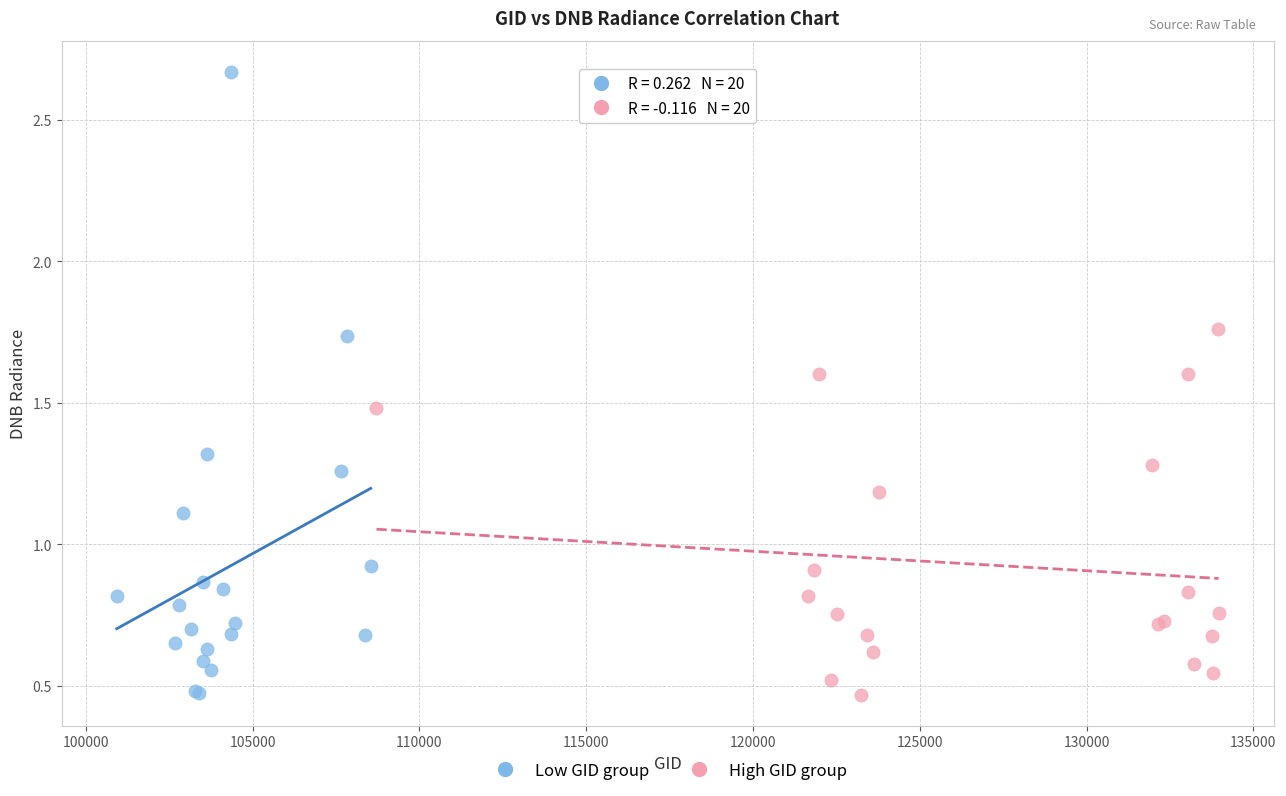

Which series contains the highest Y value?

Low GID group